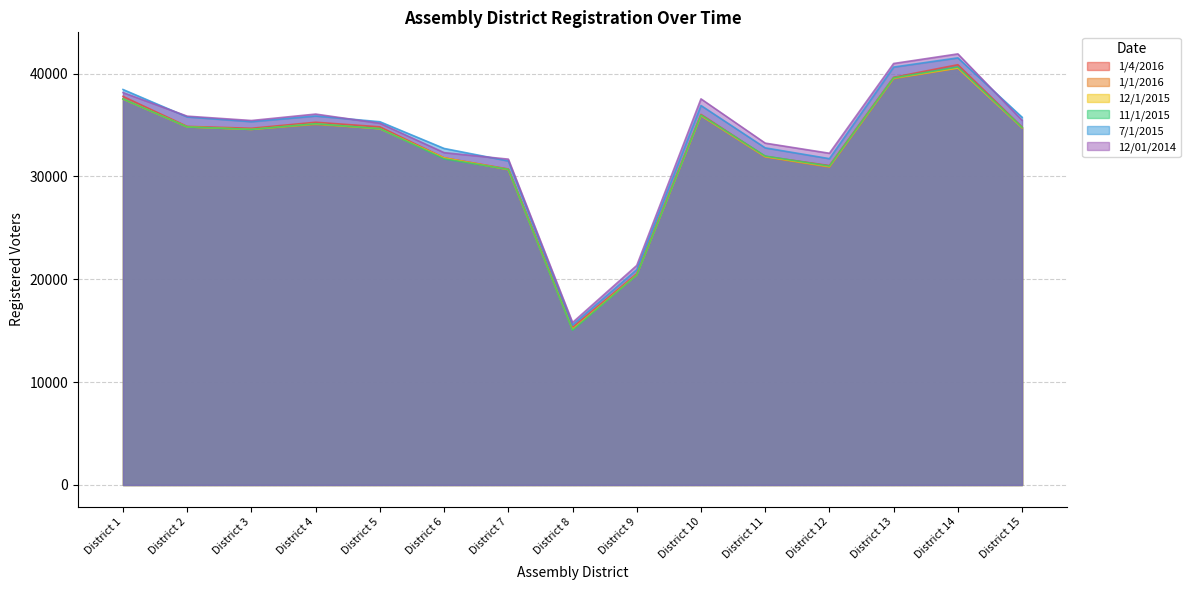

Reading left to right, list all the values displayed in this chart.

1/4/2016: 37779	34862	34680	35265	34819	31804	30720	15314	20538	36030	31949	31054	39637	40858	34796
1/1/2016: 37526	34796	34567	35048	34644	31801	30641	15122	20415	35887	31891	30900	39497	40528	34720
12/1/2015: 37523	34813	34567	35115	34628	31788	30671	15108	20418	35923	31930	30962	39558	40543	34738
11/1/2015: 37529	34809	34576	35121	34642	31708	30683	15050	20406	35959	31976	31004	39581	40636	34764
7/1/2015: 38449	35781	35323	35872	35316	32718	31500	15549	20937	36893	32775	31726	40629	41526	35752
12/01/2014: 38148	35857	35434	36059	35165	32312	31678	15794	21342	37537	33236	32251	40977	41911	35454